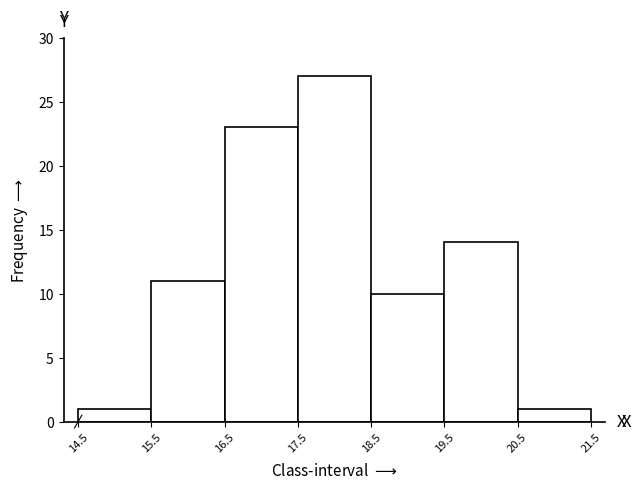

Which range on the x-axis has the tallest bar?

17.5 to 18.5